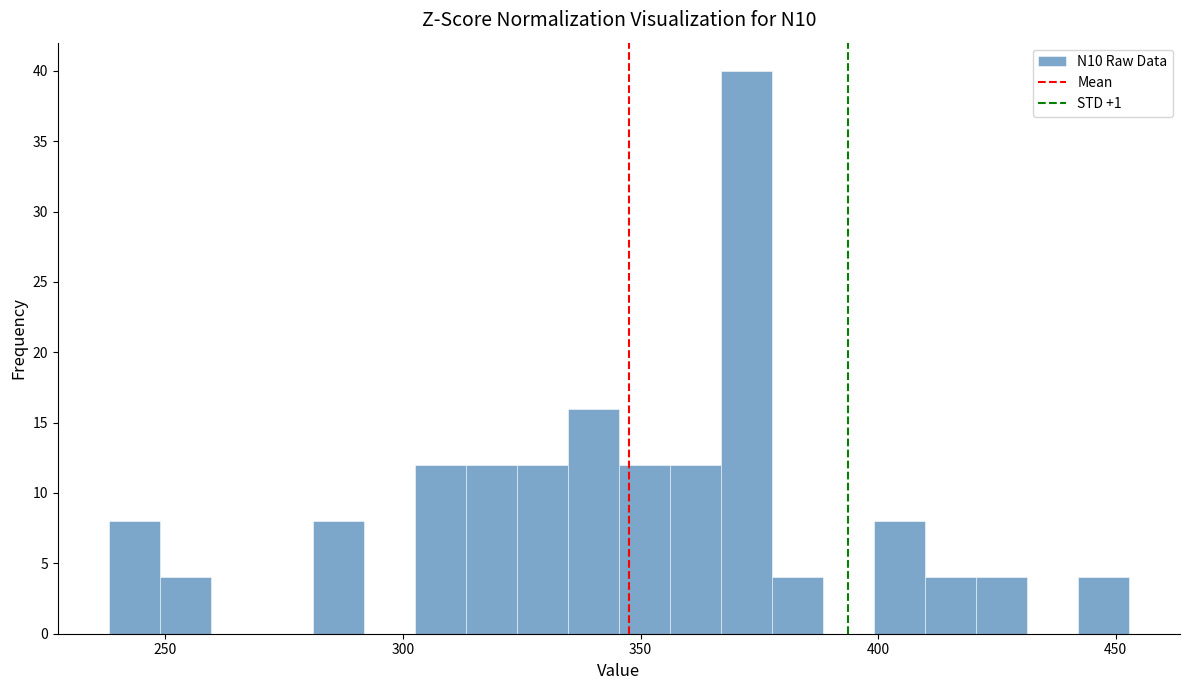

Around what value on the x-axis is the tallest bar? Give the approximate position of its centre, as read against the axis.

370